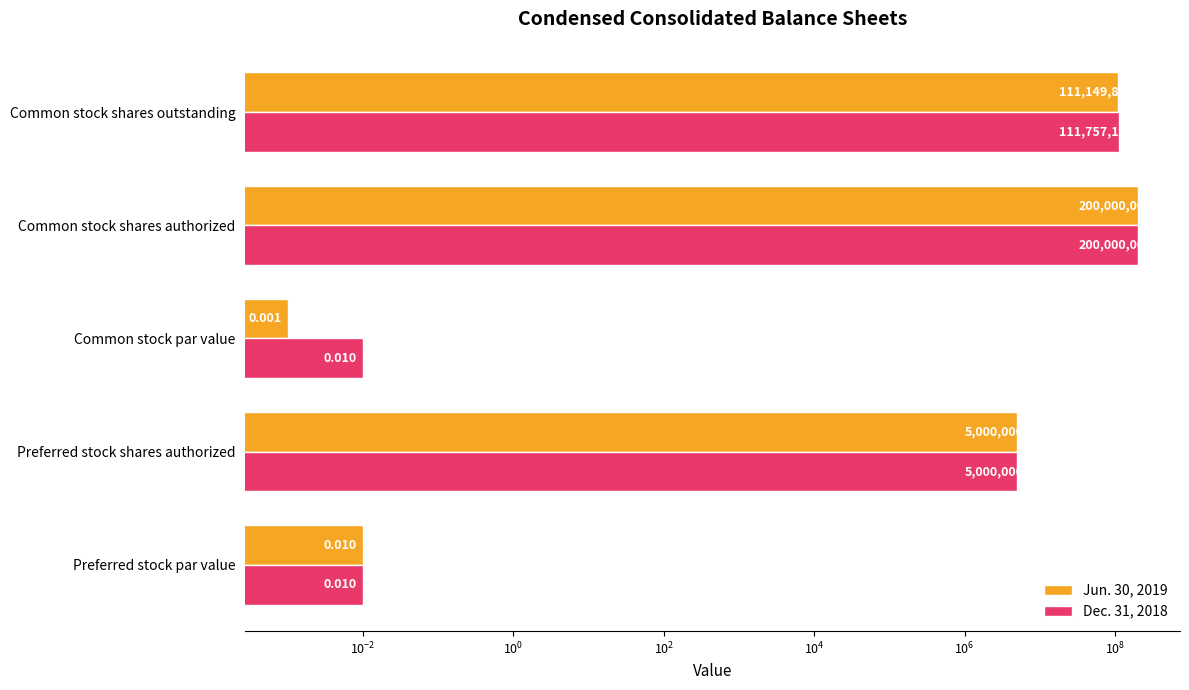

What is the difference between the maximum and minimum values in the Dec. 31, 2018 series?

200000000.0